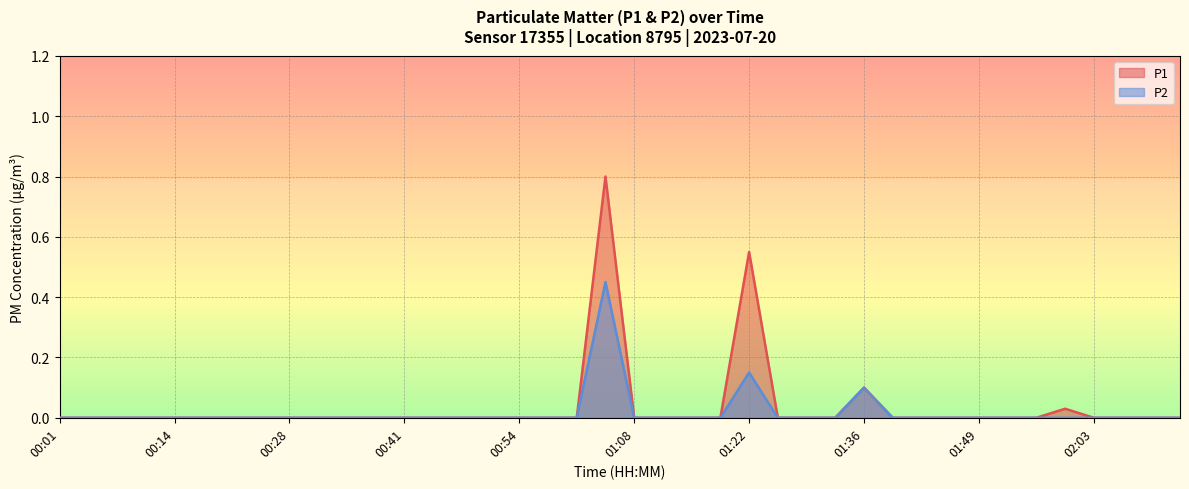

What position from the left is 01:46?

32